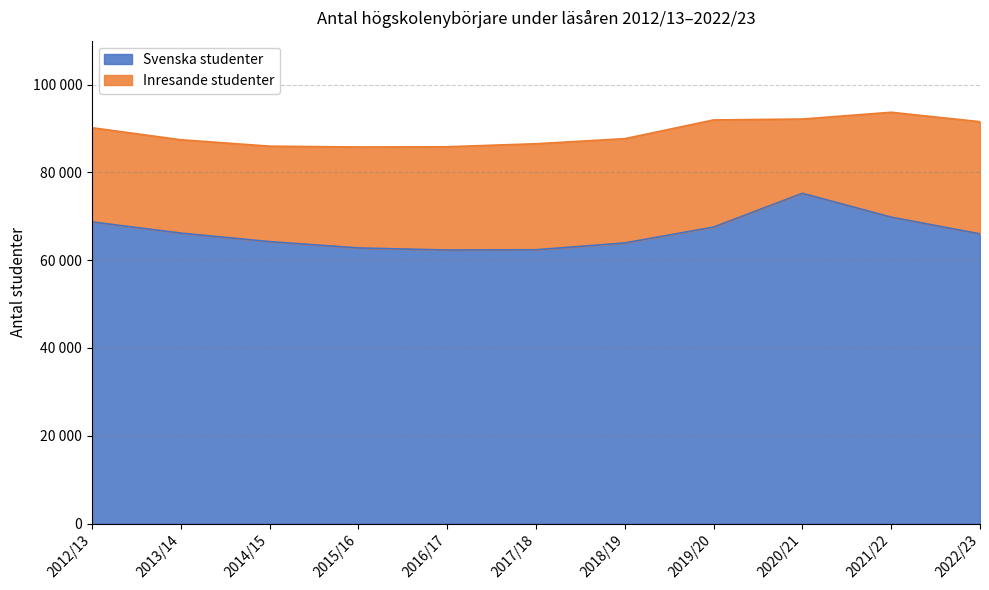

What is the maximum value shown in the chart?

75235